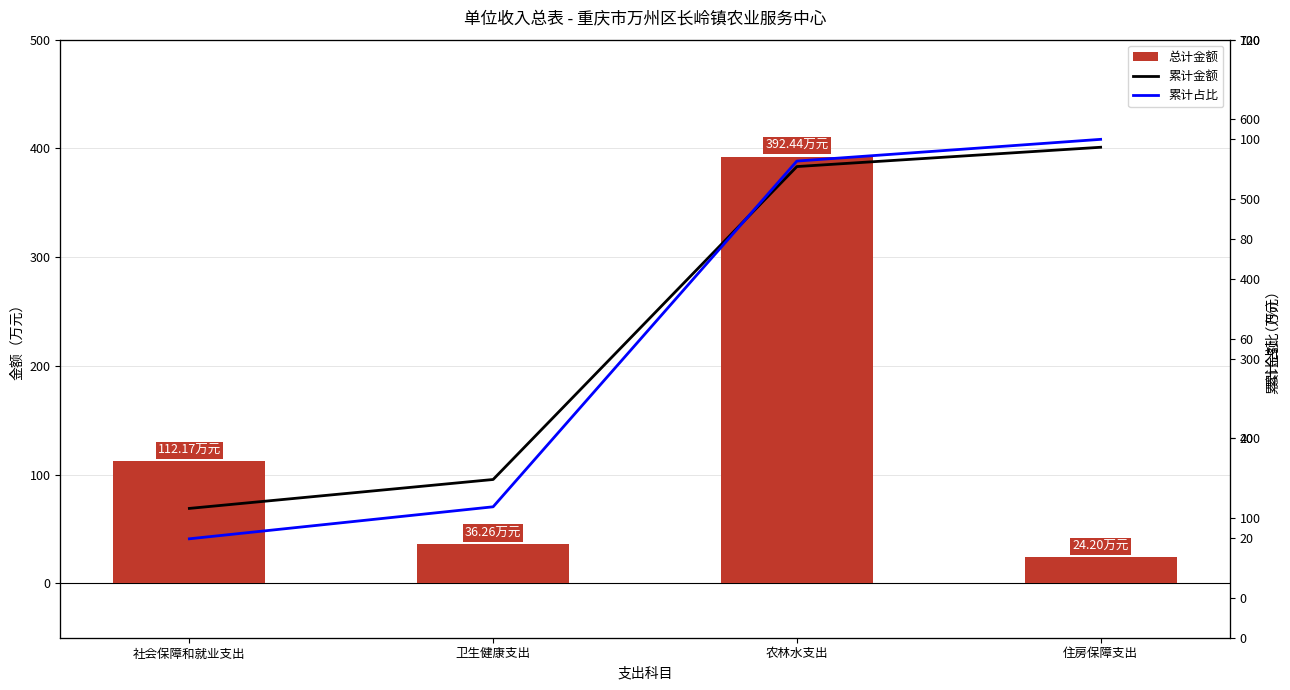

At which category is the sum across all series the highest?

农林水支出